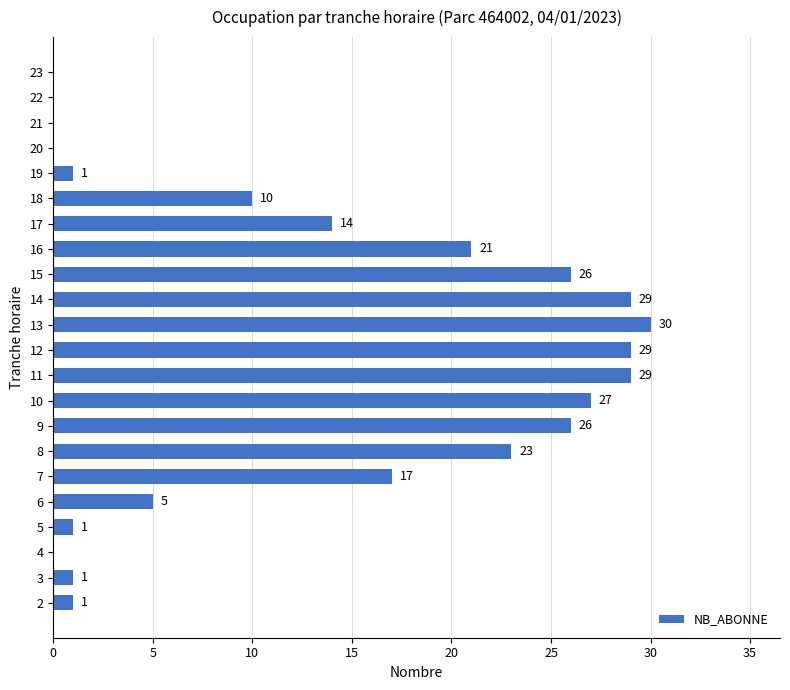

Is it true that the value at 21 is 0?

True